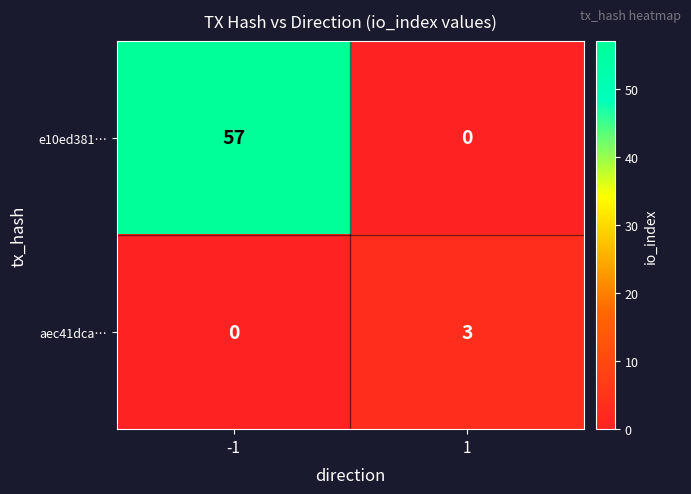

Rank the series at -1 from highest to lowest value.

e10ed381…, aec41dca…